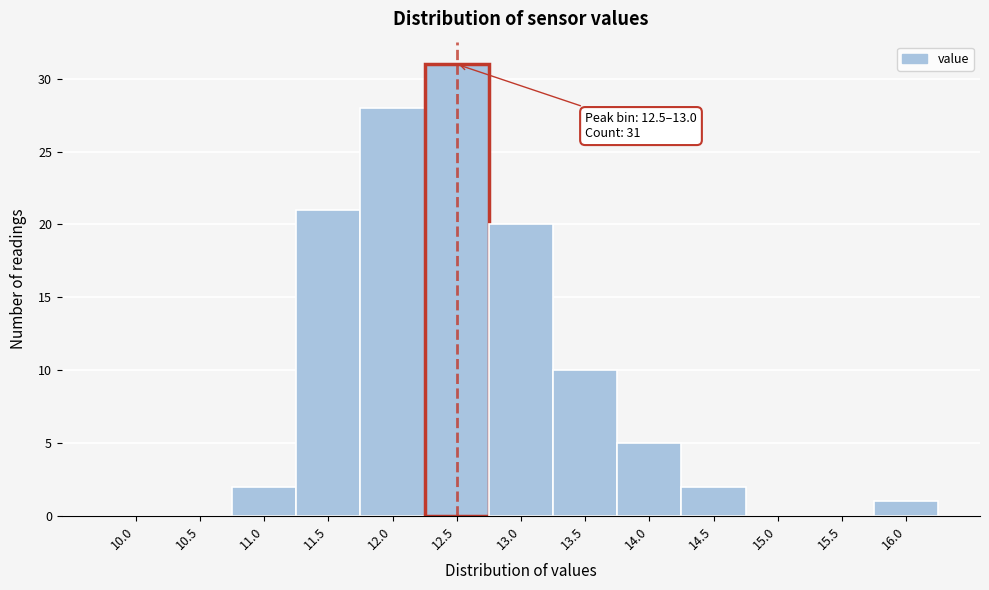

Reading right to left, list all the values displayed in this chart.

16.0=1	15.5=0	15.0=0	14.5=2	14.0=5	13.5=10	13.0=20	12.5=31	12.0=28	11.5=21	11.0=2	10.5=0	10.0=0